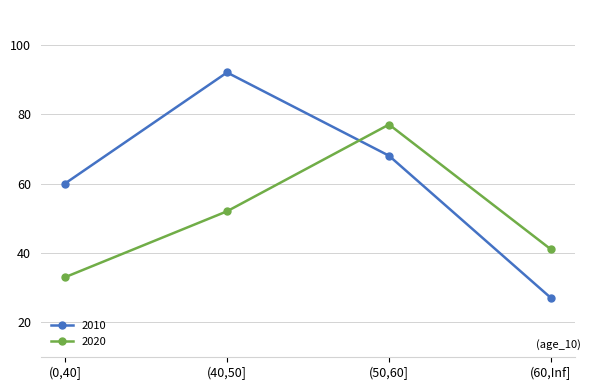

How many lines are shown in the chart?

2